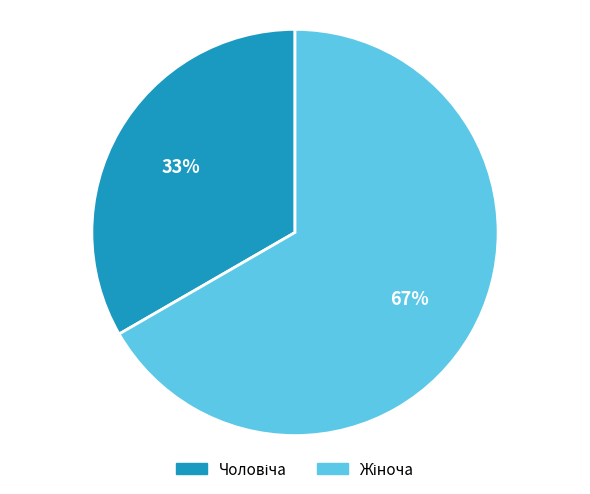

Is there a majority slice in this chart?

Yes